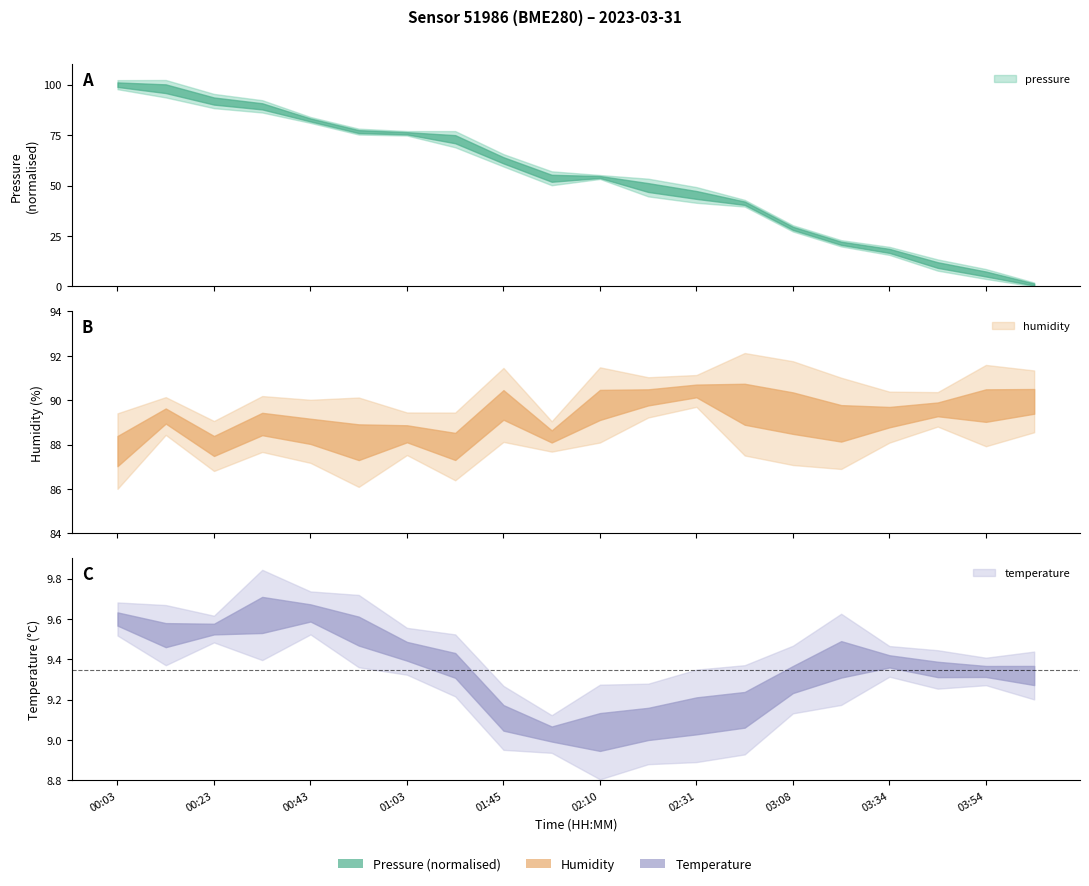

Reading left to right, extract all data points from this chart.

pressure: 00:03=100433.3	00:13=100425.2	00:23=100400.4	00:33=100389.8	00:43=100362.4	00:53=100339.0	01:03=100335.6	01:13=100323.7	01:45=100281.3	02:00=100245.2	02:10=100247.7	02:20=100226.5	02:31=100211.6	02:41=100195.0	03:08=100144.5	03:24=100114.5	03:34=100099.2	03:44=100070.7	03:54=100052.7	04:04=100027.7
humidity: 00:03=87.7	00:13=89.3	00:23=87.9	00:33=88.9	00:43=88.6	00:53=88.1	01:03=88.5	01:13=87.9	01:45=89.8	02:00=88.4	02:10=89.8	02:20=90.1	02:31=90.4	02:41=89.8	03:08=89.4	03:24=89.0	03:34=89.2	03:44=89.6	03:54=89.8	04:04=90.0
temperature: 00:03=9.6	00:13=9.5	00:23=9.6	00:33=9.6	00:43=9.6	00:53=9.5	01:03=9.4	01:13=9.4	01:45=9.1	02:00=9.0	02:10=9.0	02:20=9.1	02:31=9.1	02:41=9.2	03:08=9.3	03:24=9.4	03:34=9.4	03:44=9.3	03:54=9.3	04:04=9.3